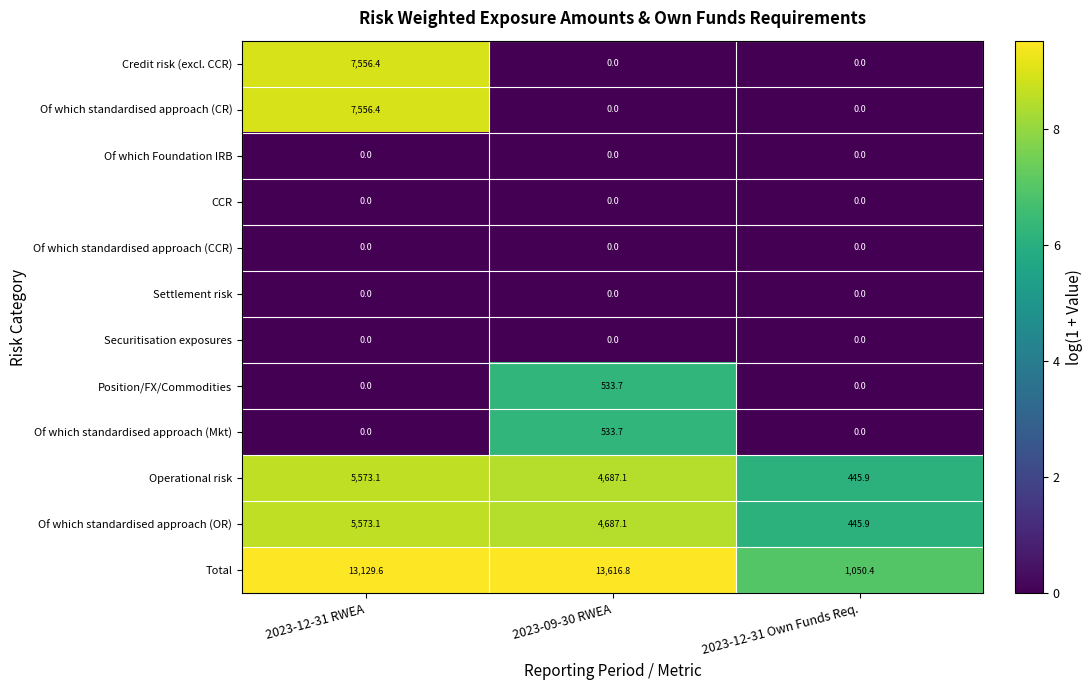

Between 2023-12-31 RWEA and 2023-12-31 Own Funds Req., which series saw the biggest shift?

Total